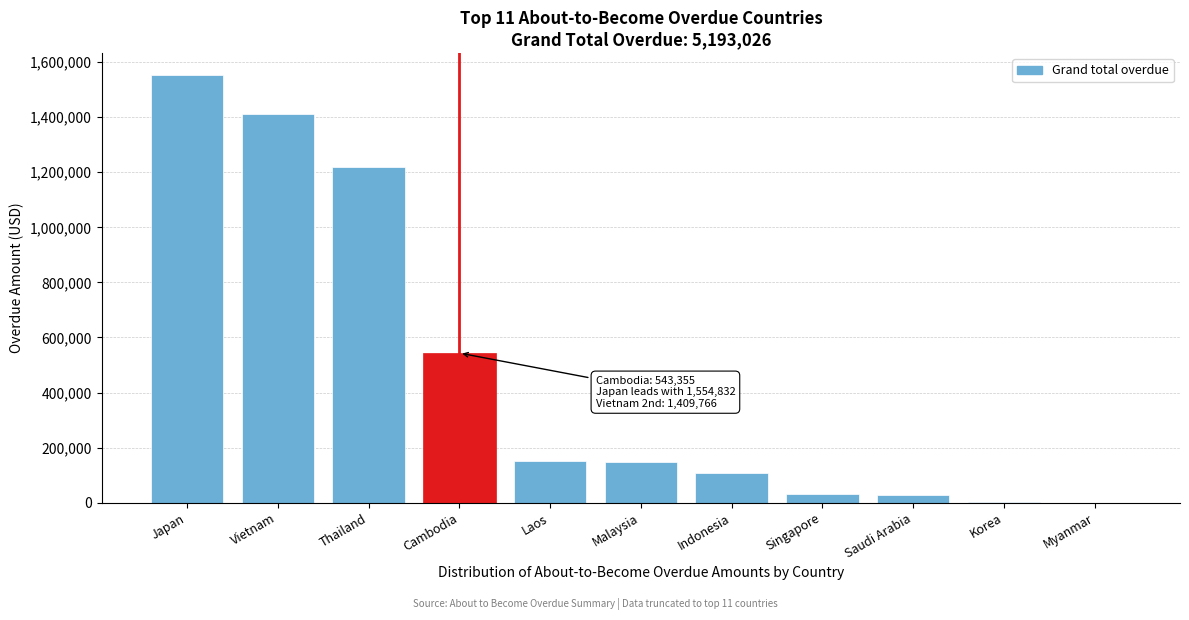

True or false: the data shows 109630.3 at Indonesia.

True